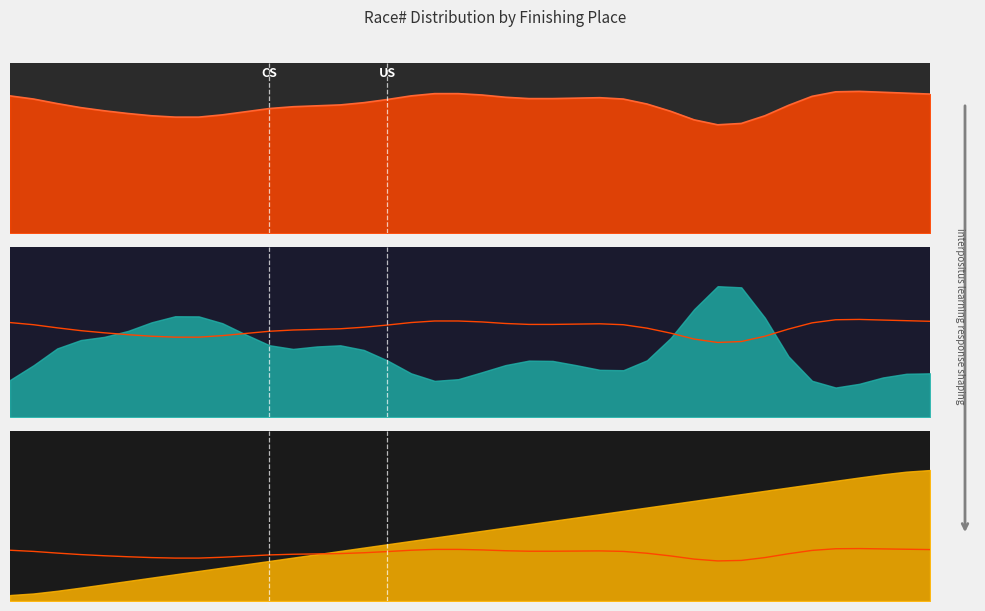

The Race# line series shows 101.8 at 31. True or false?

False